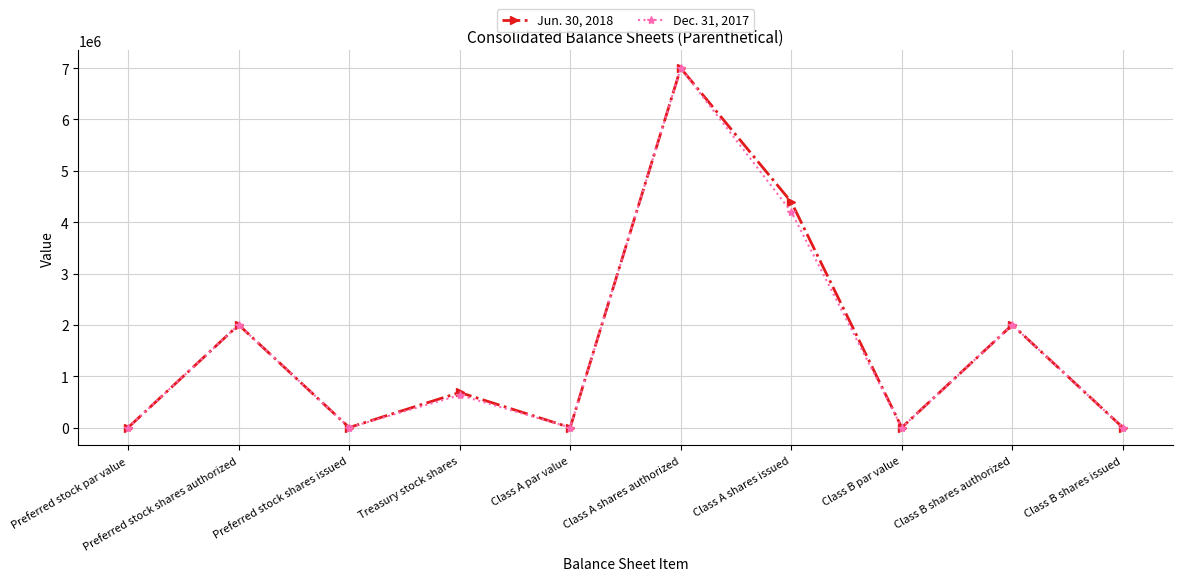

How many data points in Dec. 31, 2017 are less than 631000?

5